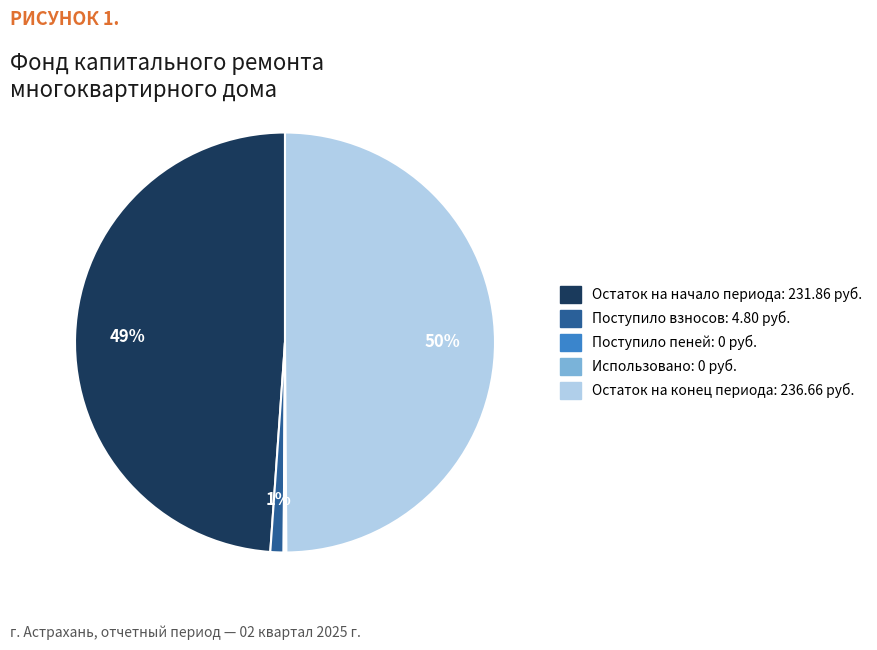

To the nearest percent, what portion does Остаток на начало периода: 231.86 руб. represent?

49%